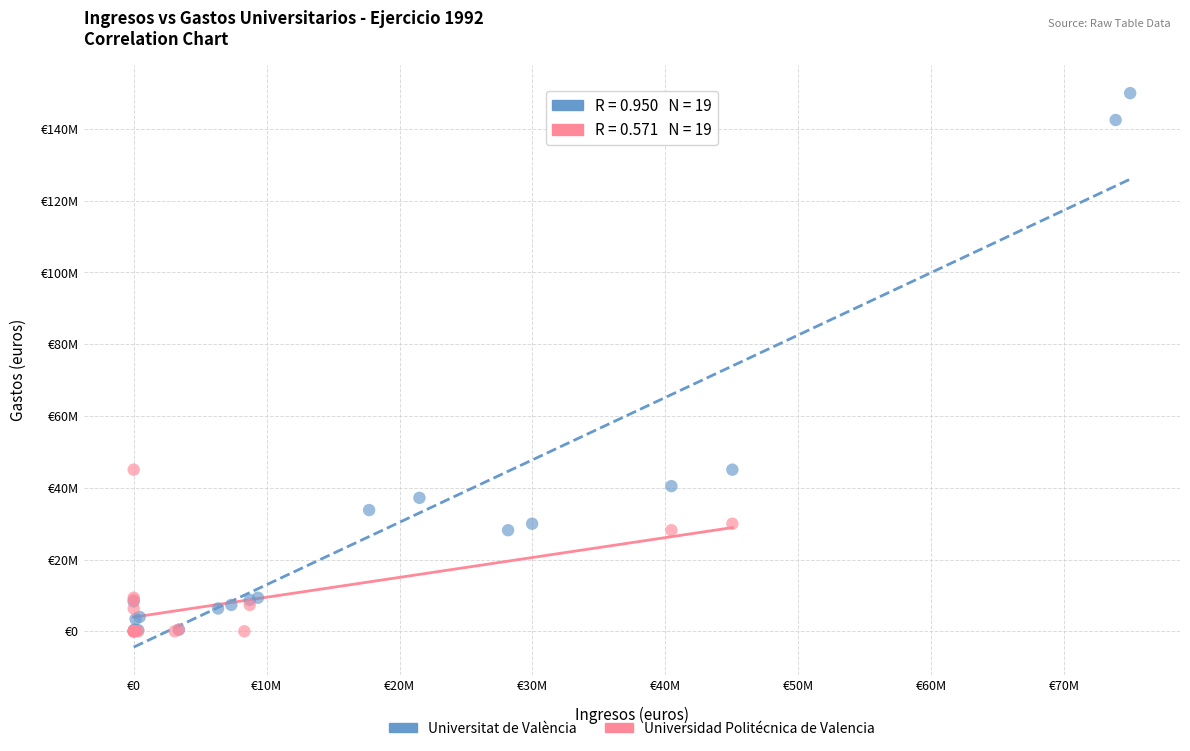

Which series has the widest spread of Y values?

Universitat de València